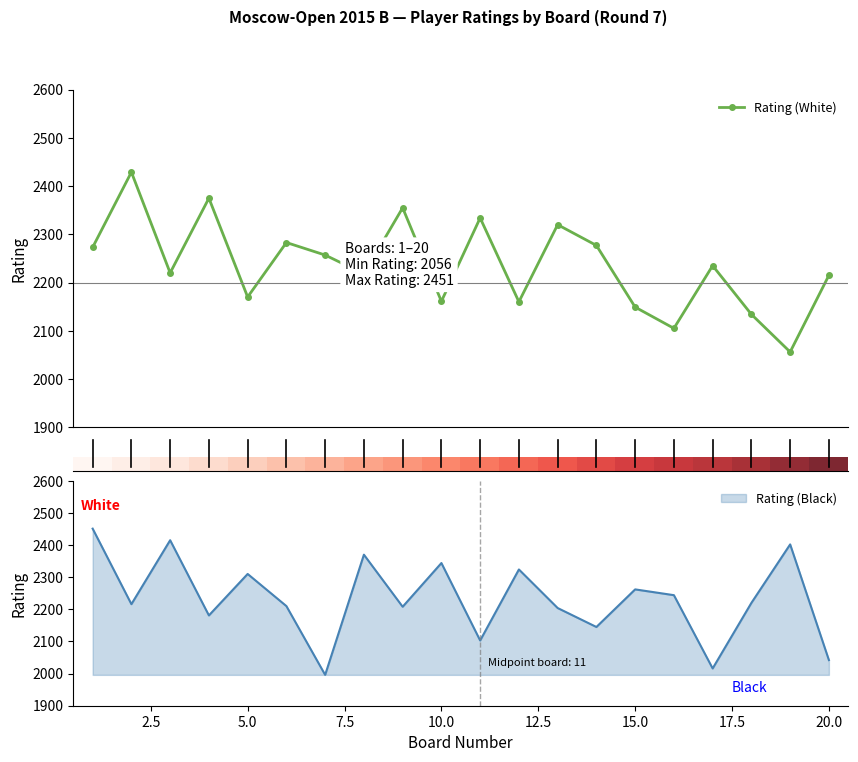

True or false: Rating (White) has more than 0 interior local peaks.

True